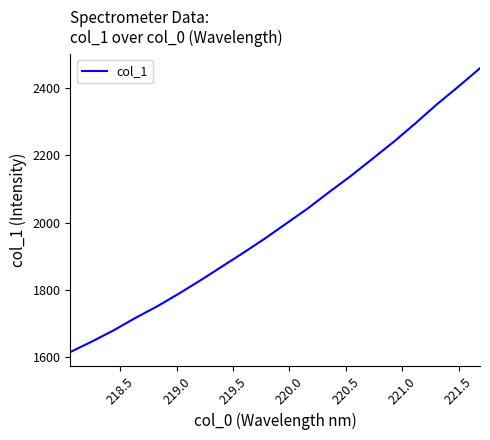

Does the chart have visible grid lines?

No